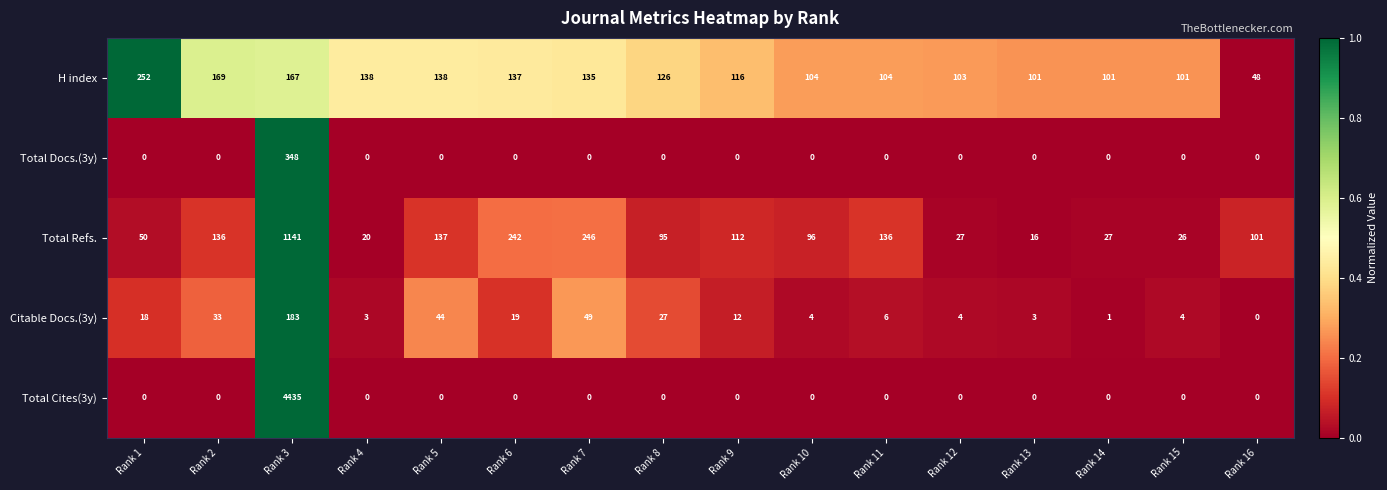

How many data points does each series have?

16